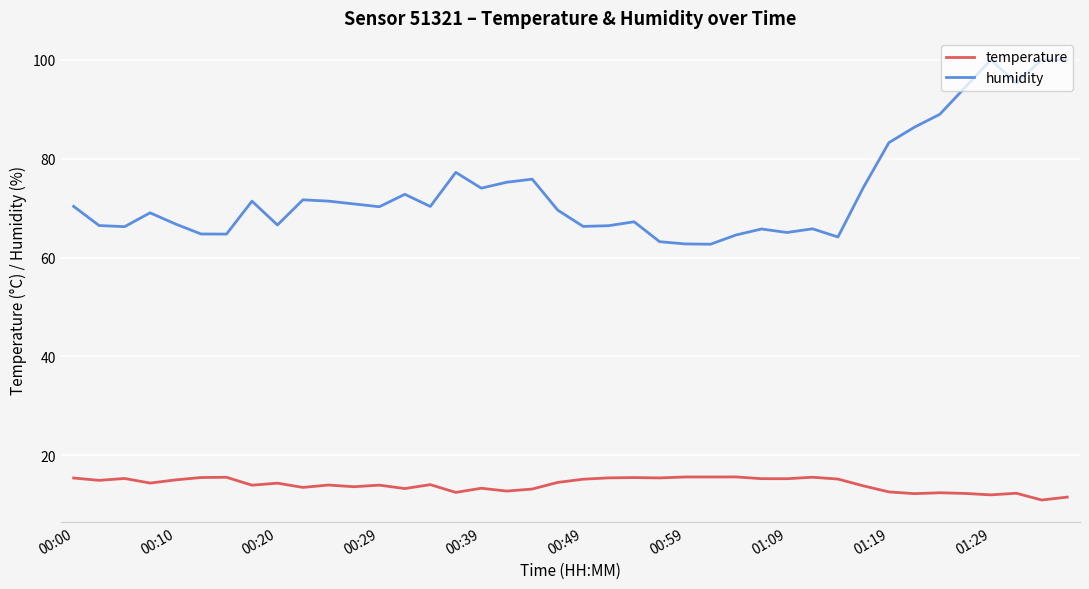

Which series has the largest total across all categories?

humidity